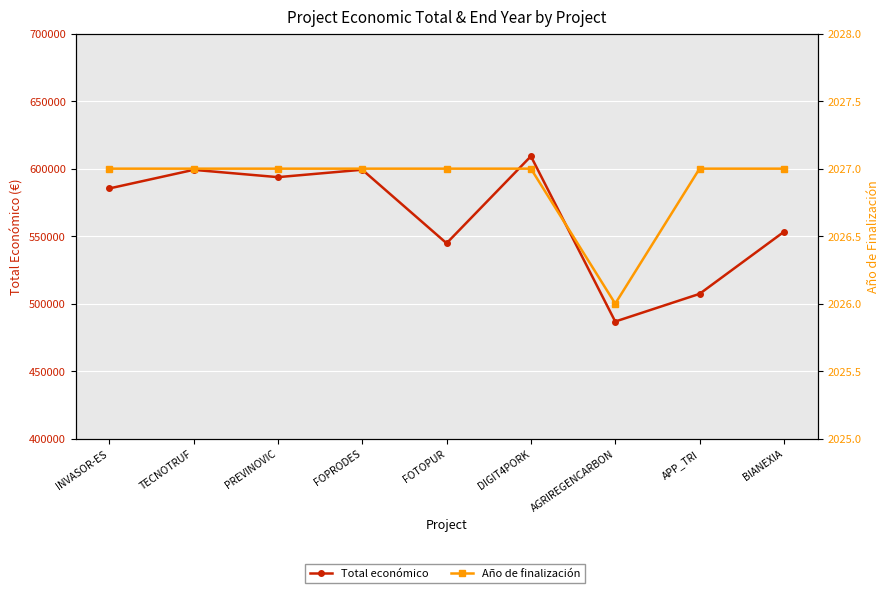

List the labels in order of Total económico value, smallest first.

AGRIREGENCARBON, APP_TRI, FOTOPUR, BIANEXIA, INVASOR-ES, PREVINOVIC, TECNOTRUF, FOPRODES, DIGIT4PORK